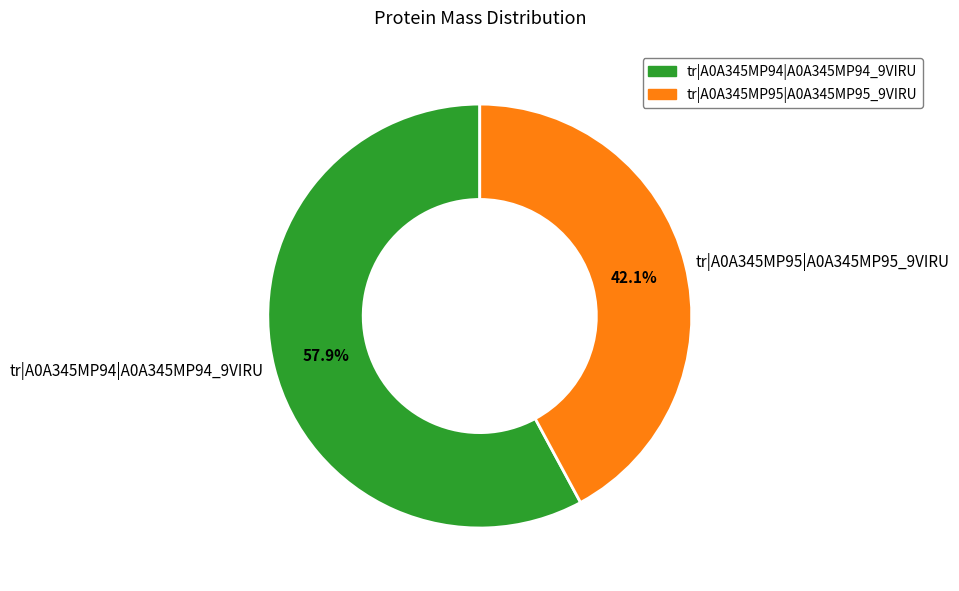

How many segments does this pie chart have?

2